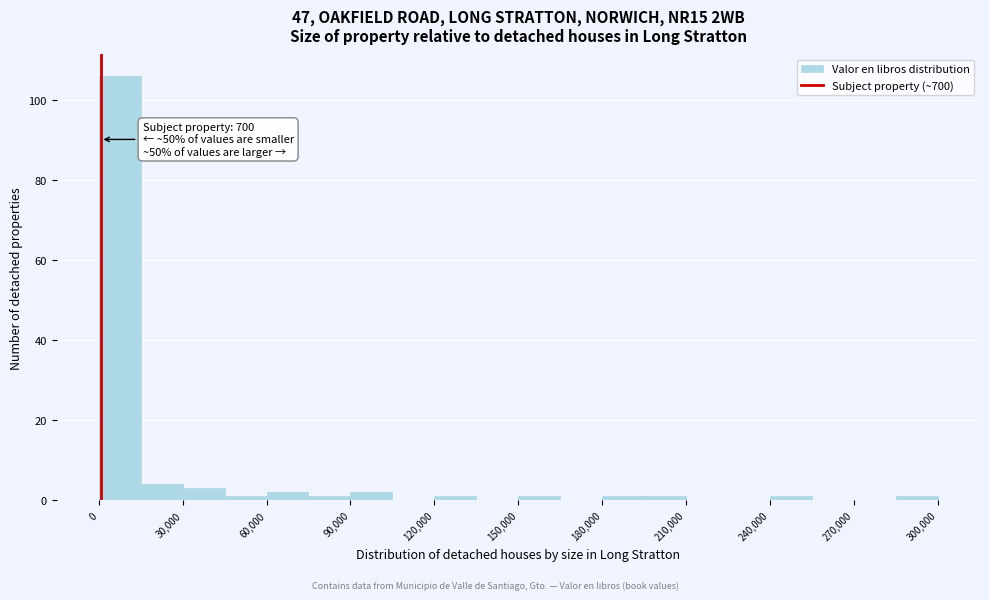

Around what value on the x-axis is the tallest bar? Give the approximate position of its centre, as read against the axis.

10000